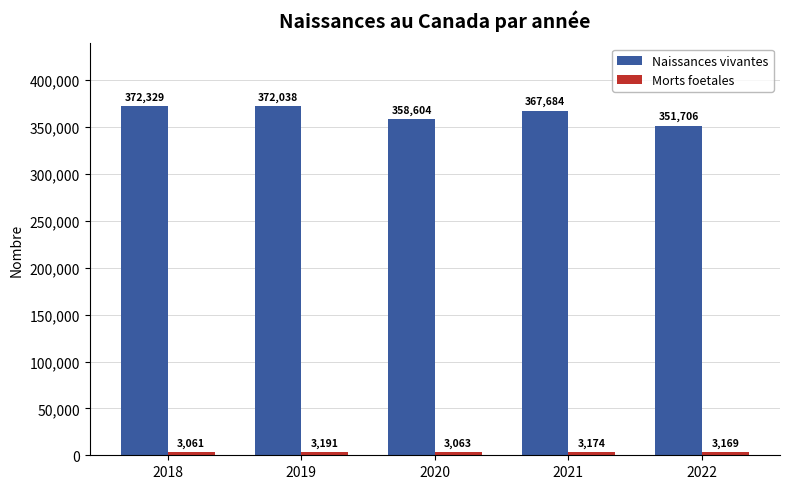

Is it true that Naissances vivantes equals 367684 at 2021?

True